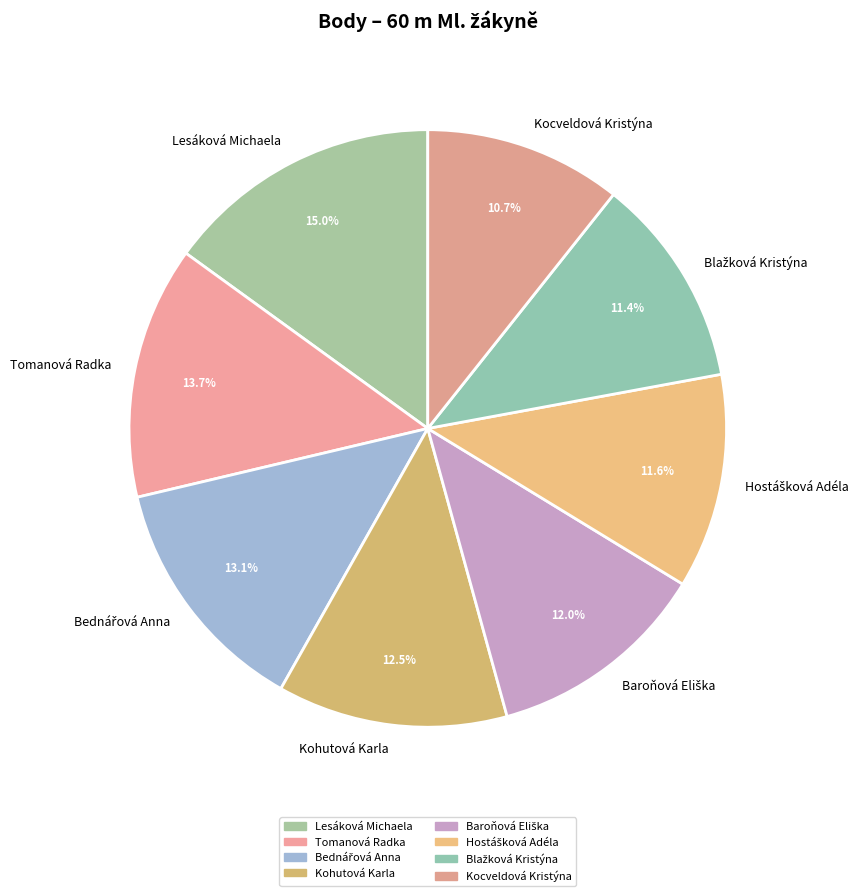

Which category has the smallest portion of the pie?

Kocveldová Kristýna